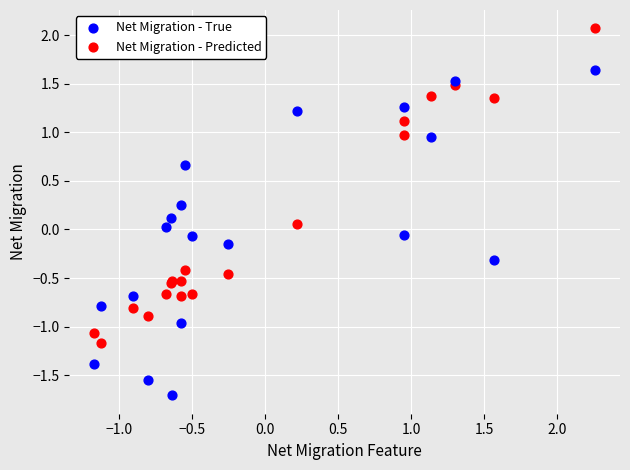

Which series contains the highest Y value?

Net Migration - Predicted